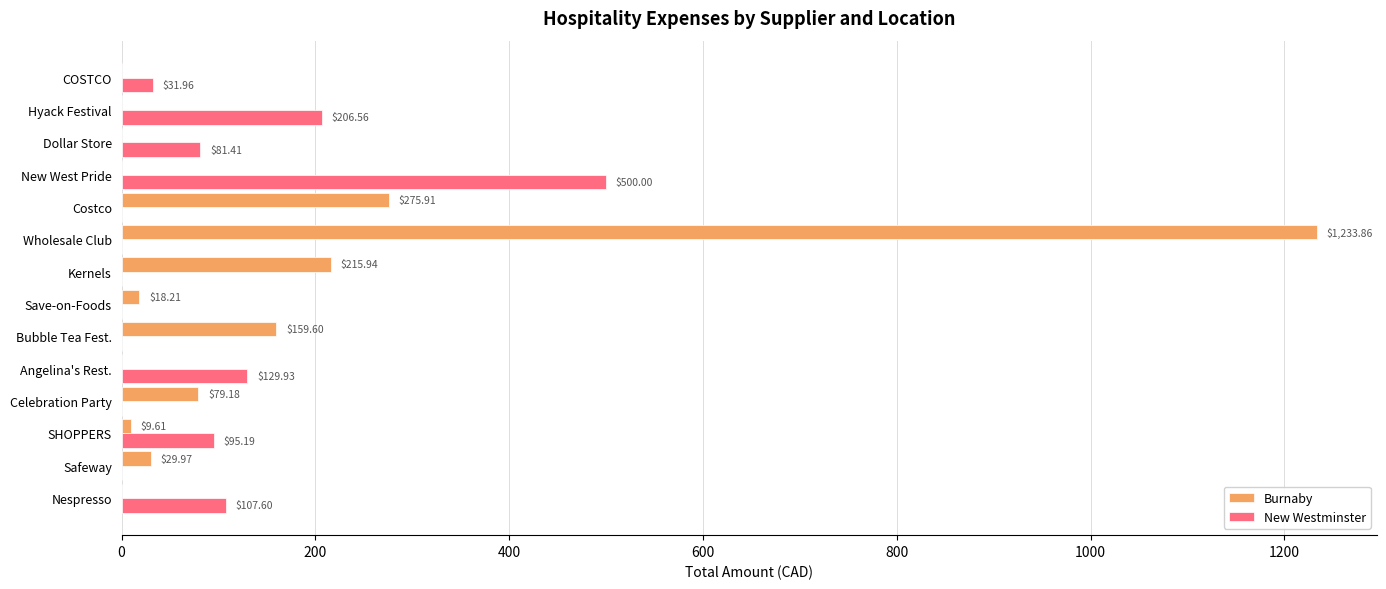

What is the sum of all New Westminster values?

1152.7